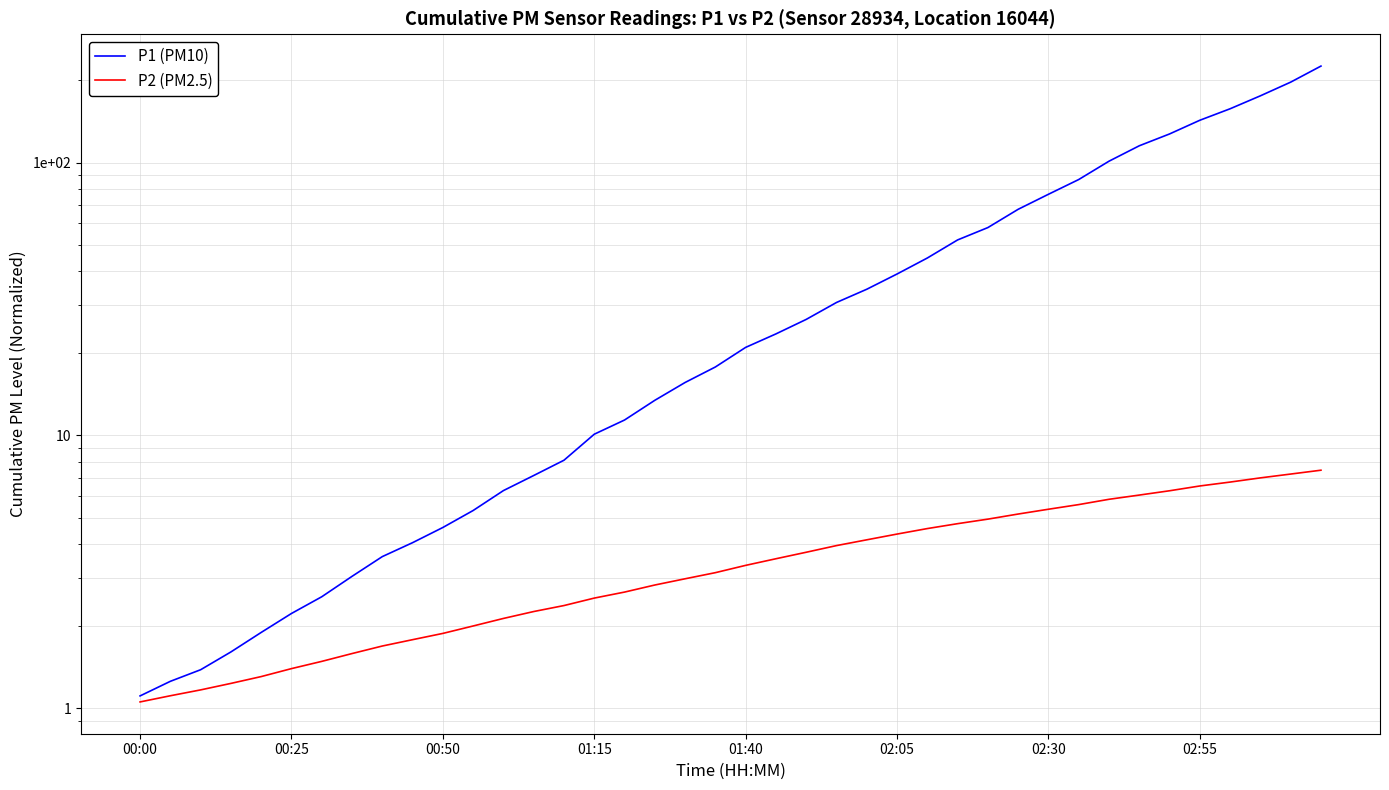

At how many categories does at least one series exceed 155?

4